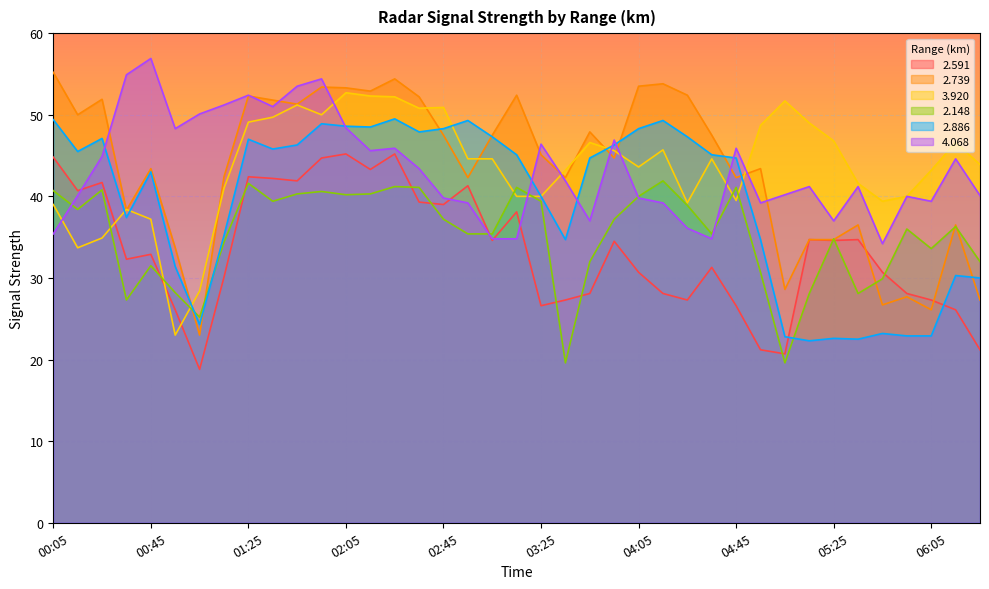

What are all the series names shown in the legend?

2.591, 2.739, 3.920, 2.148, 2.886, 4.068